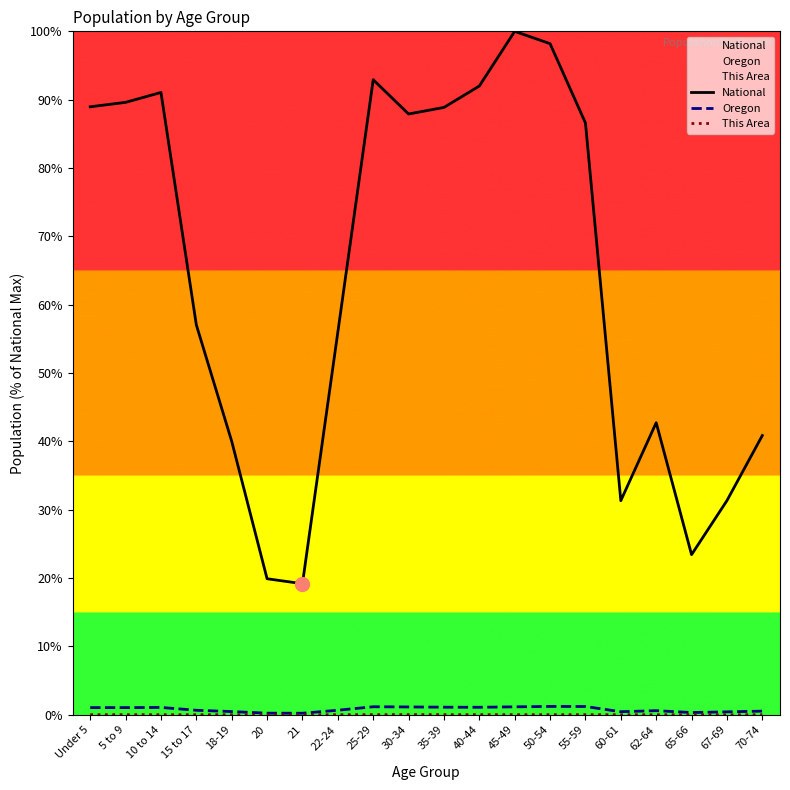

In This Area, how many points are higher than both neighbors (excluding endpoints)?

2